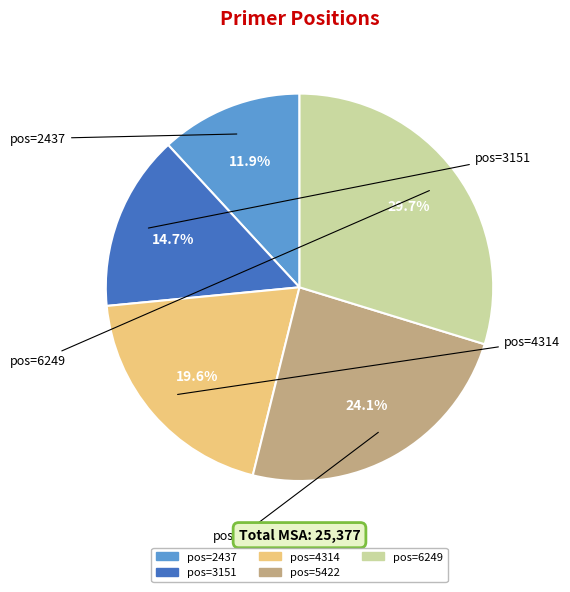

Is there any slice that represents more than half of the pie?

No